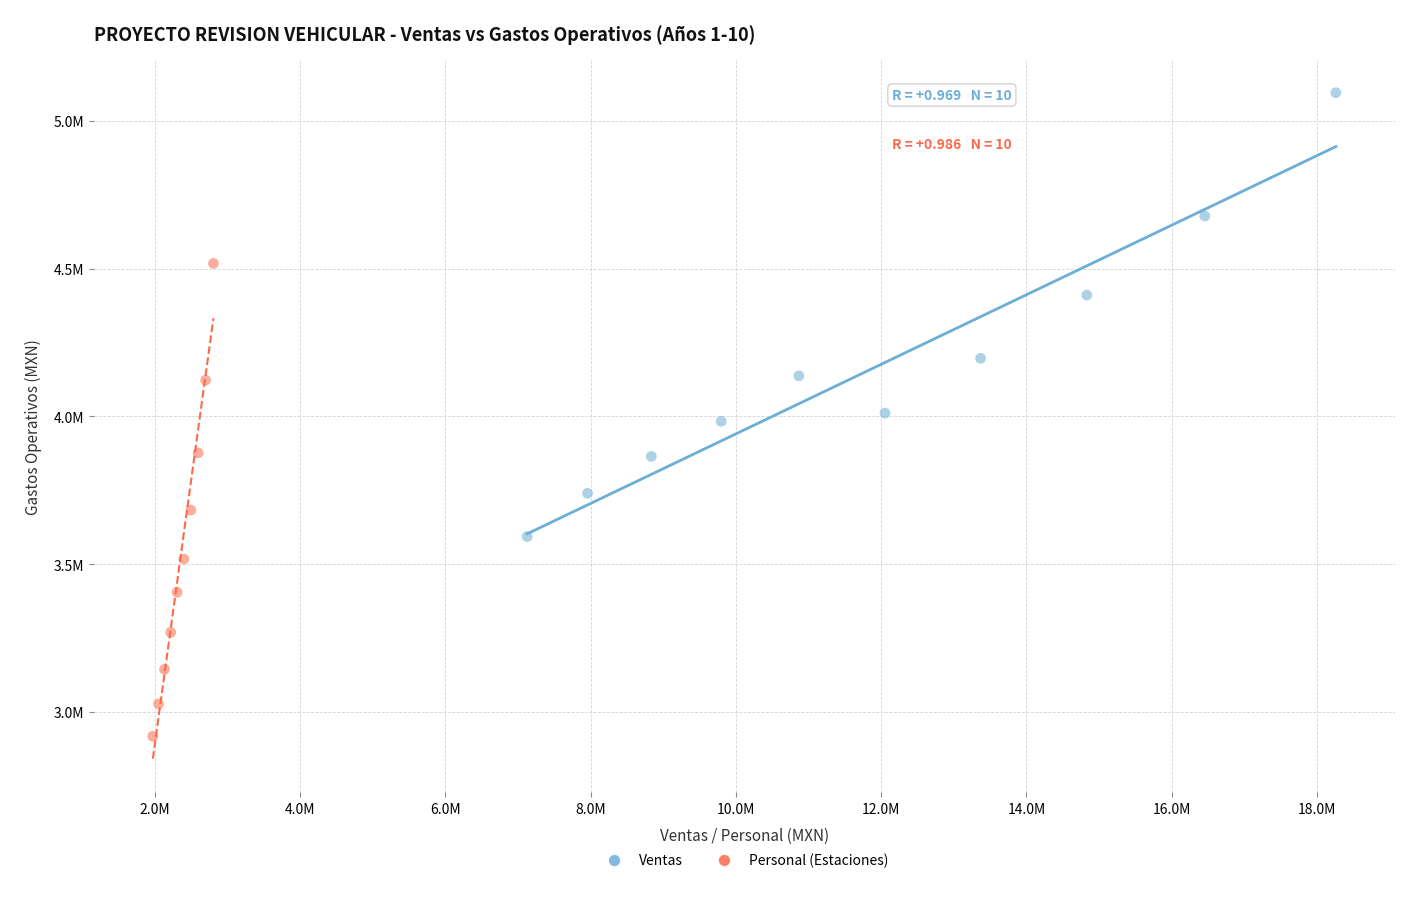

Which series reaches the maximum Y coordinate?

Ventas